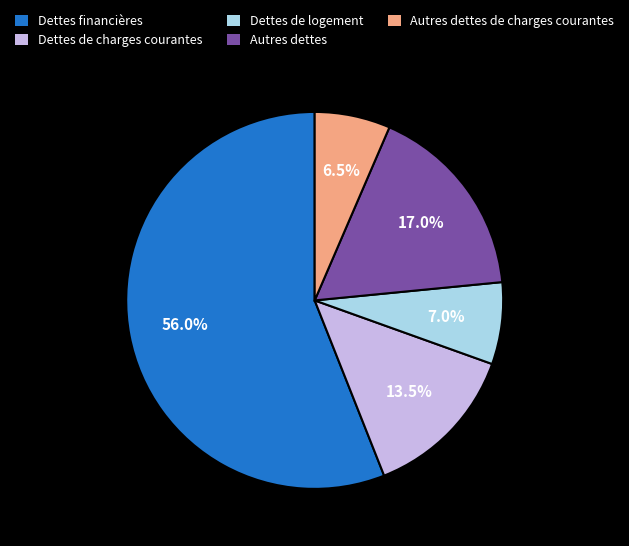

Approximately how many times larger is the value at Dettes de logement compared to Dettes de charges courantes?

0.5